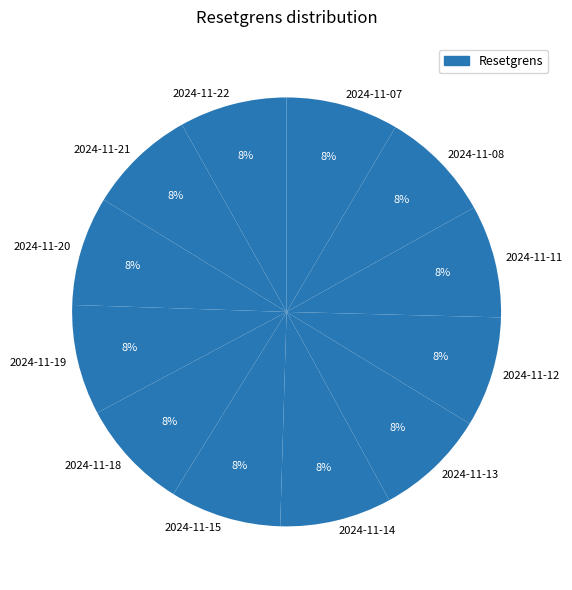

Does 2024-11-12 represent more than half of the total?

No